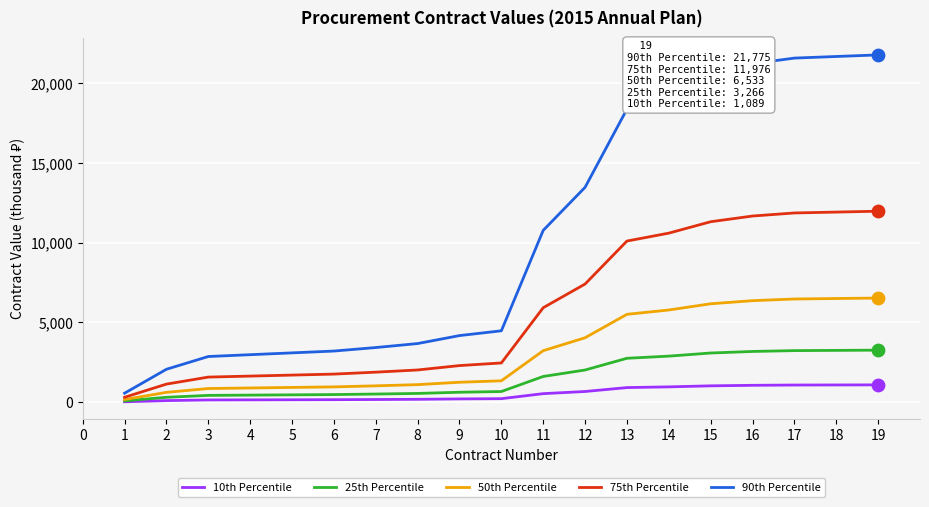

Which series has the largest range (max minus min)?

90th Percentile